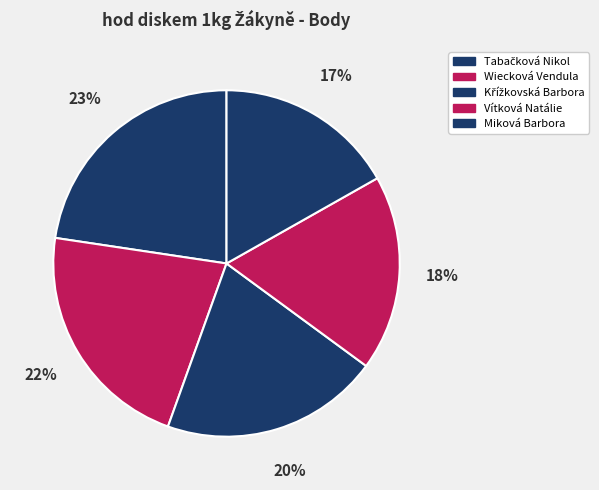

Count the number of slices in the pie.

5